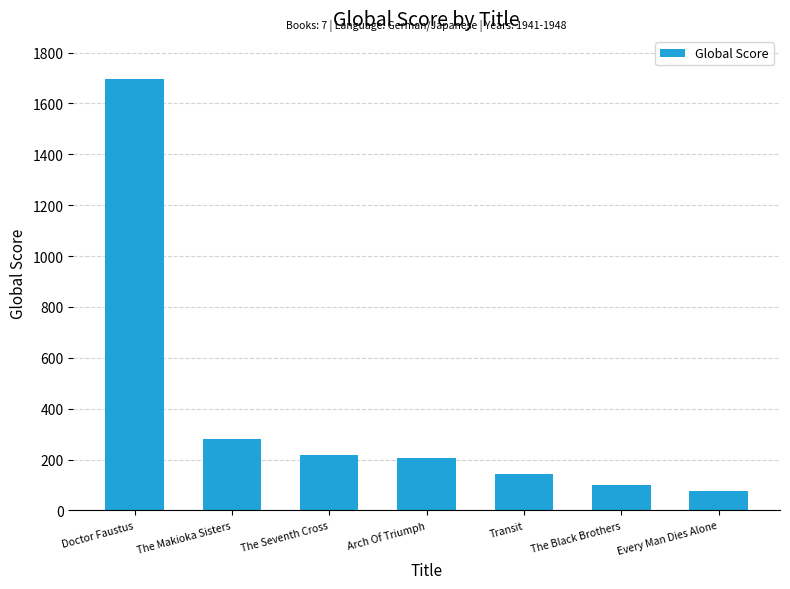

Does the chart contain stacked bars?

No